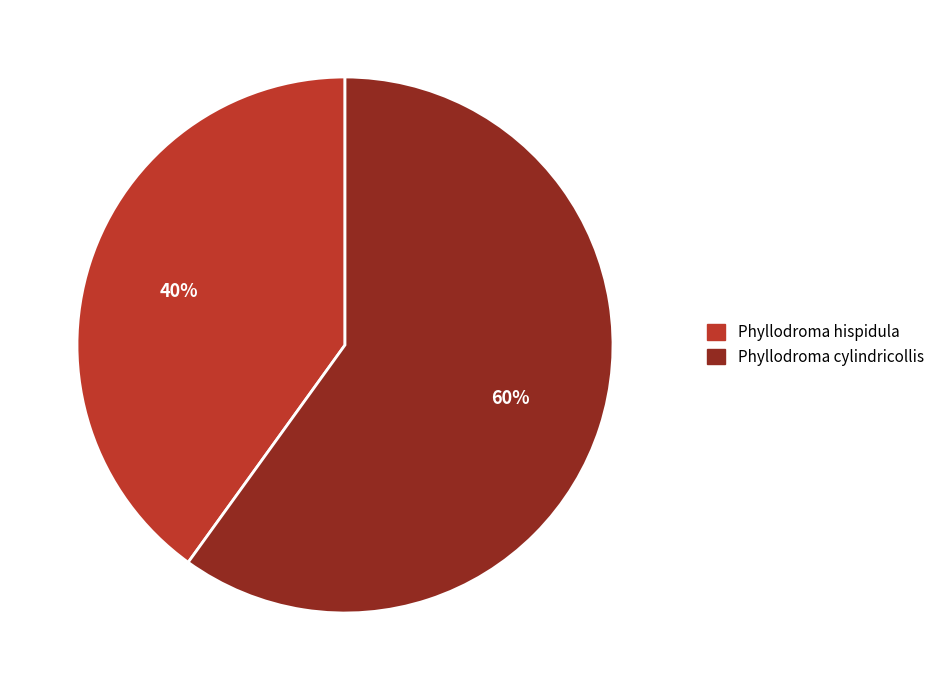

Combined, do Phyllodroma cylindricollis and Phyllodroma hispidula account for over 50%?

Yes